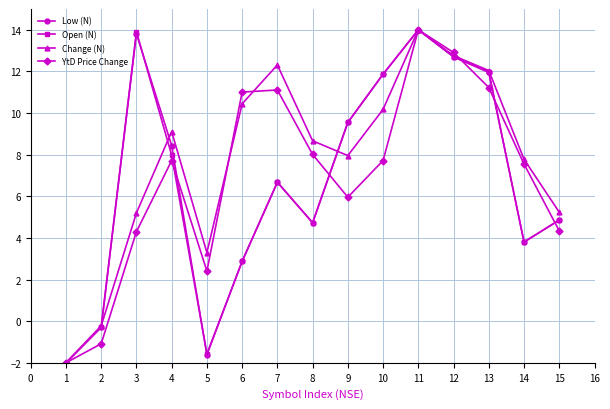

Is the value of YtD Price Change at 2 greater than the value of Low (N) at 12?

No